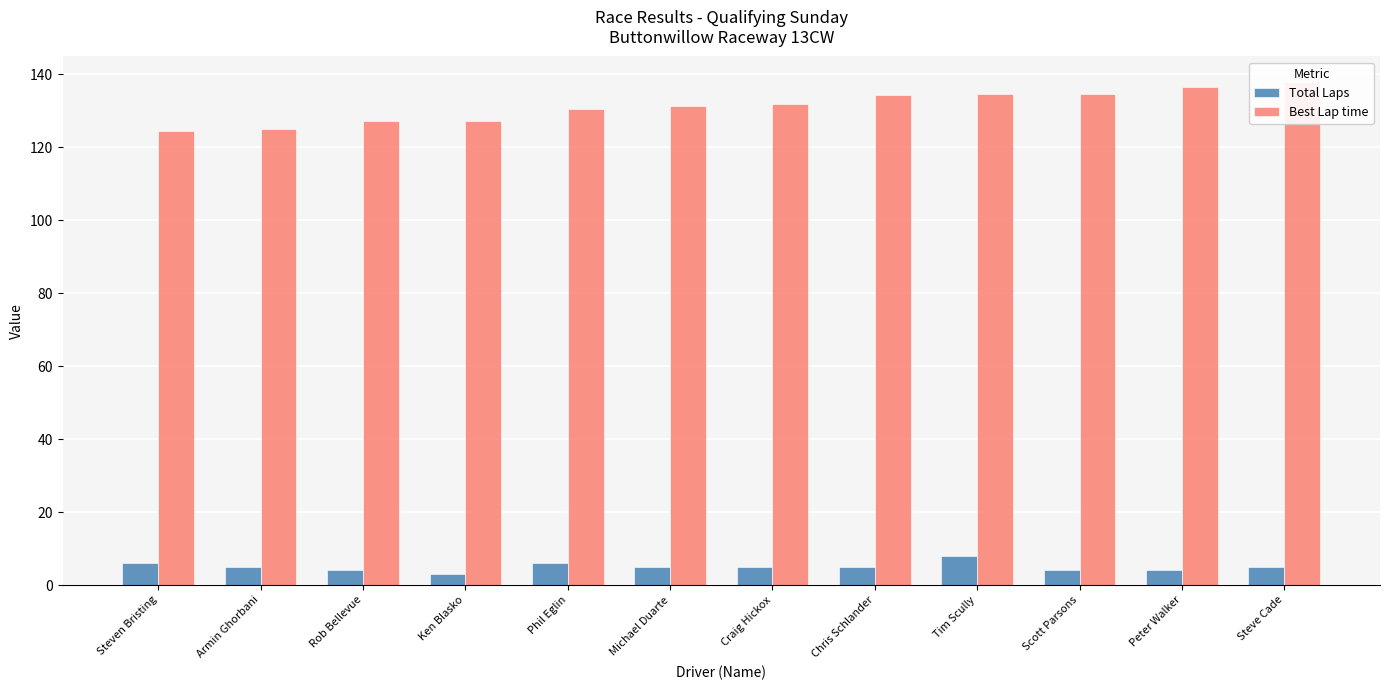

What is the value of the Total Laps bar at the 3rd from the left?

4.0